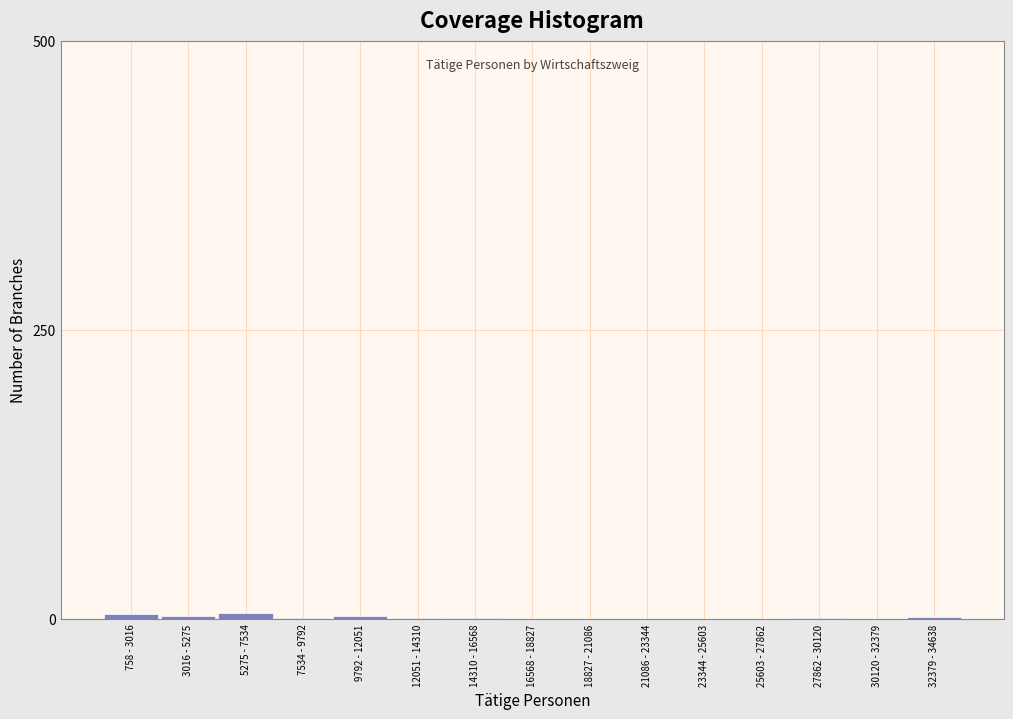

The chart shows a value of 0 at 25603 - 27862. True or false?

True